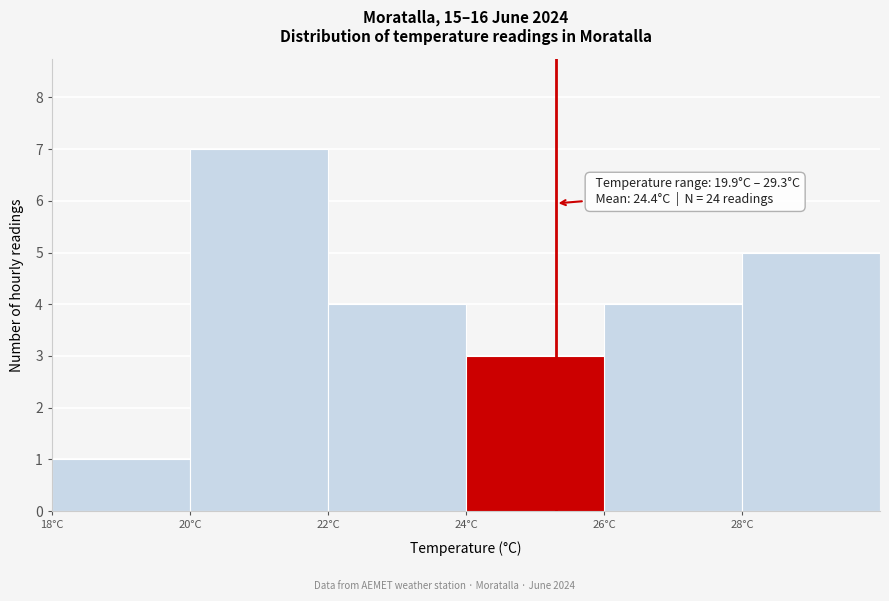

Which range on the x-axis has the tallest bar?

20 to 22